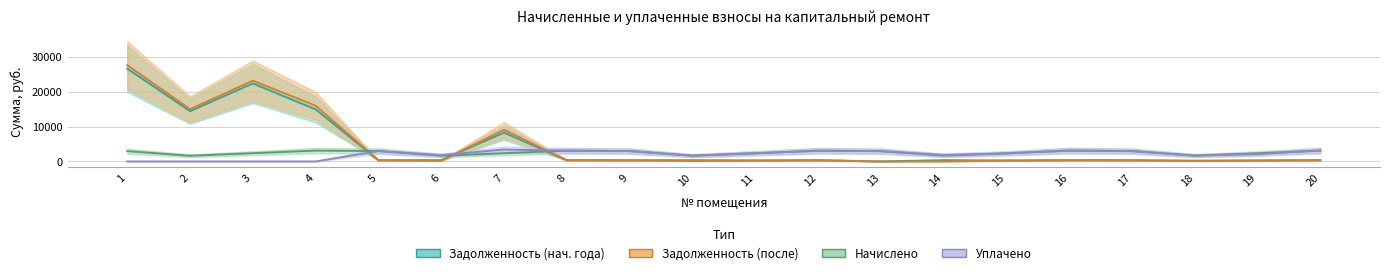

How many series are shown in this chart?

4